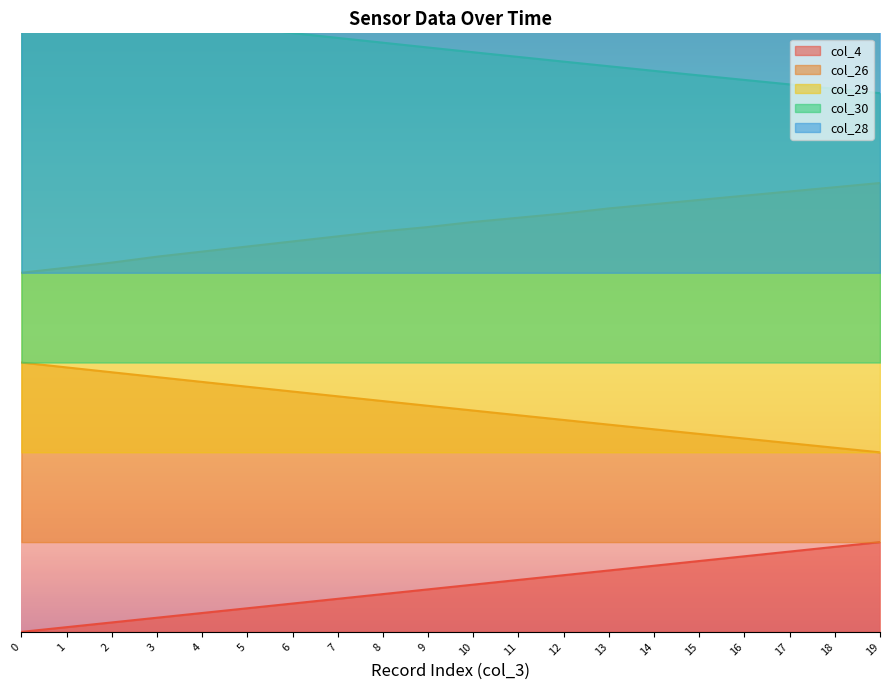

What is the value of the col_29 point at the 16th from the left?

0.7